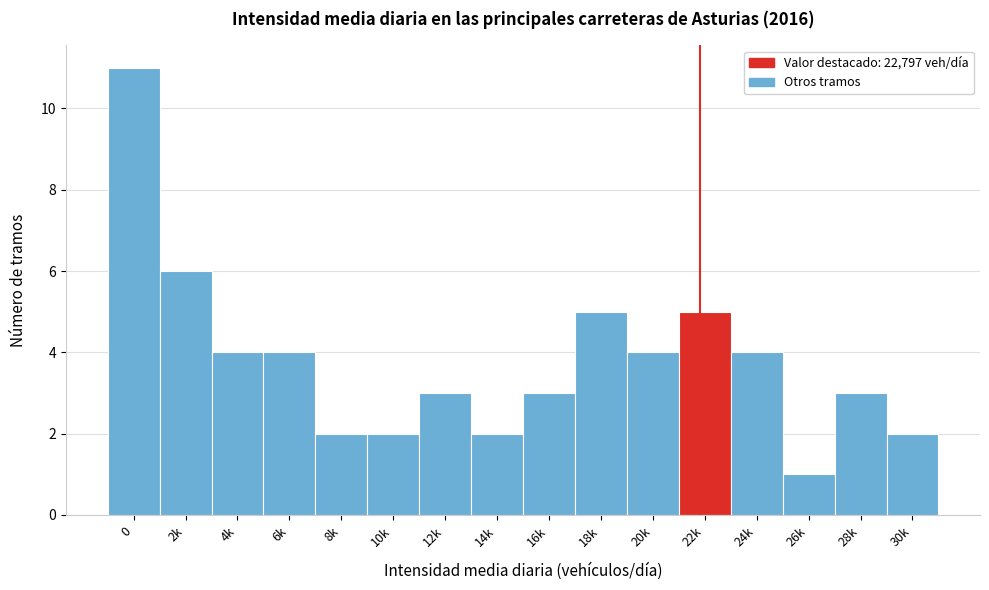

Reading left to right, extract all data points from this chart.

0=11	2k=6	4k=4	6k=4	8k=2	10k=2	12k=3	14k=2	16k=3	18k=5	20k=4	22k=5	24k=4	26k=1	28k=3	30k=2